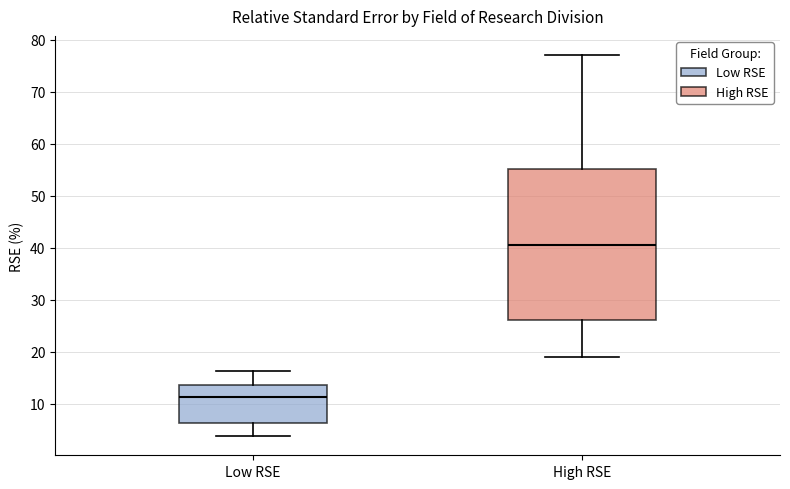

Which box's median line is the lowest?

Low RSE